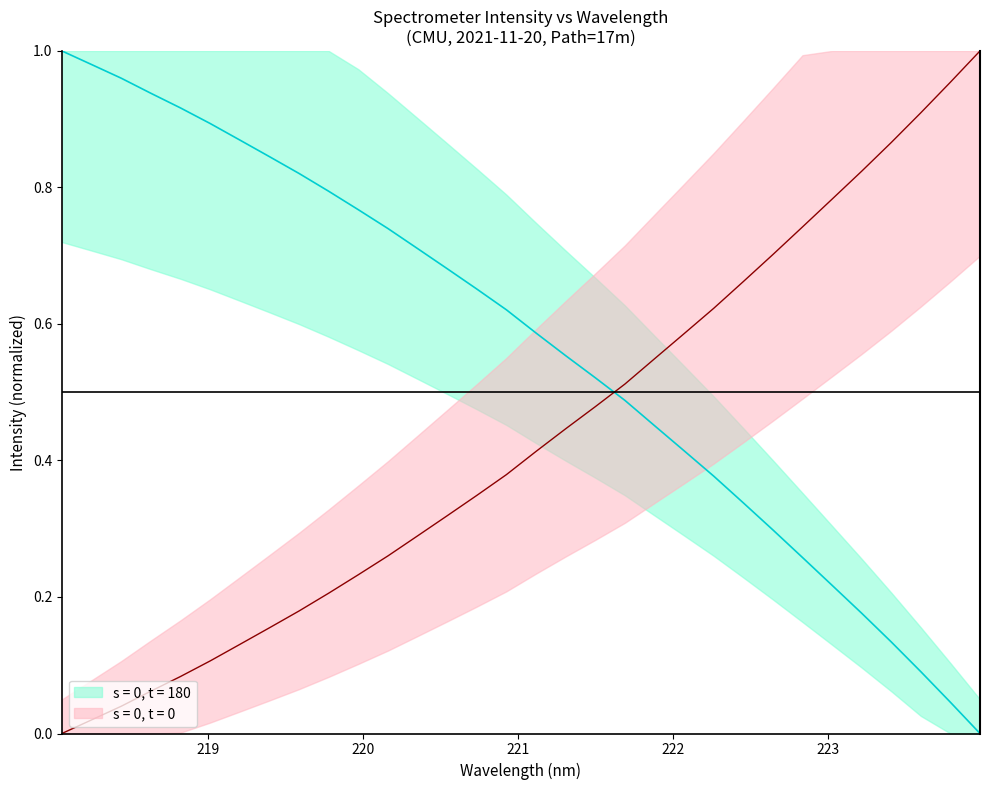

What is the difference between the maximum and second lowest values?

1.0